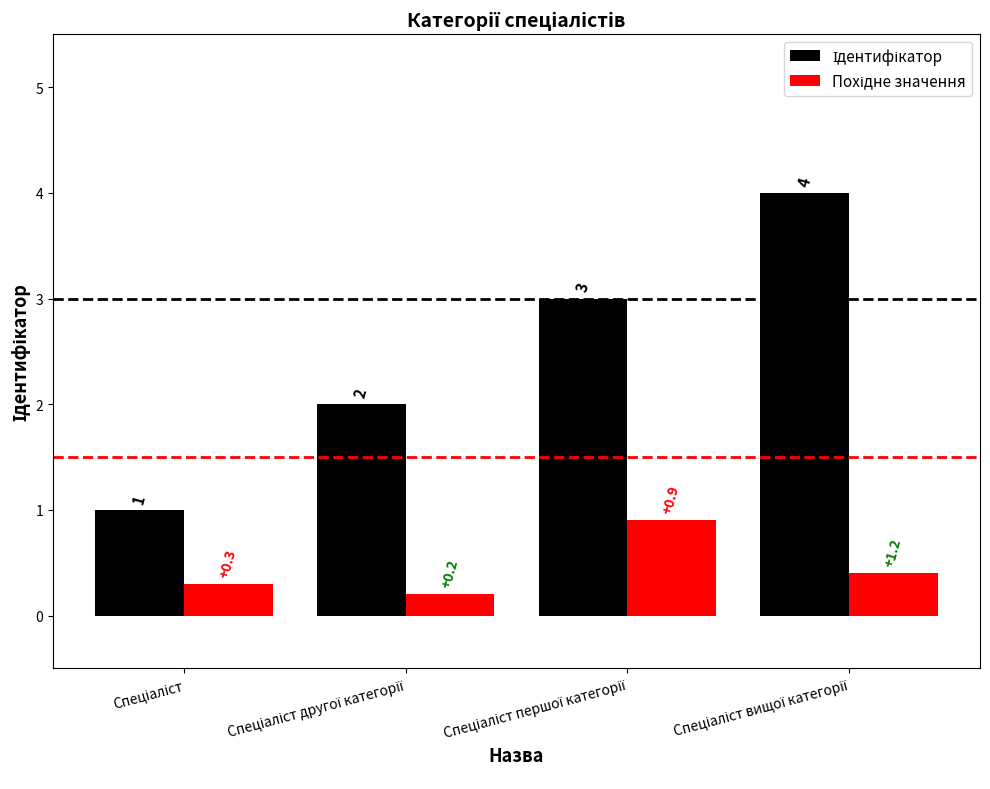

Reading left to right, list all the values displayed in this chart.

Ідентифікатор: Спеціаліст=1.0	Спеціаліст другої категорії=2.0	Спеціаліст першої категорії=3.0	Спеціаліст вищої категорії=4.0
Похідне значення: Спеціаліст=0.3	Спеціаліст другої категорії=0.2	Спеціаліст першої категорії=0.9	Спеціаліст вищої категорії=0.4